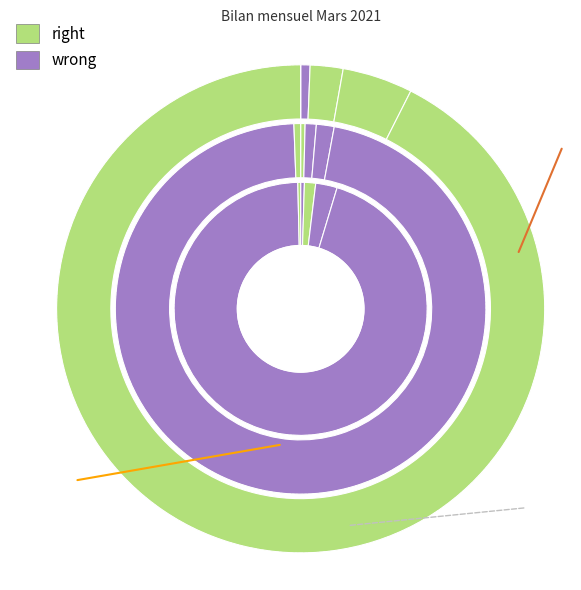

To the nearest percent, what portion does Asie represent?

2%